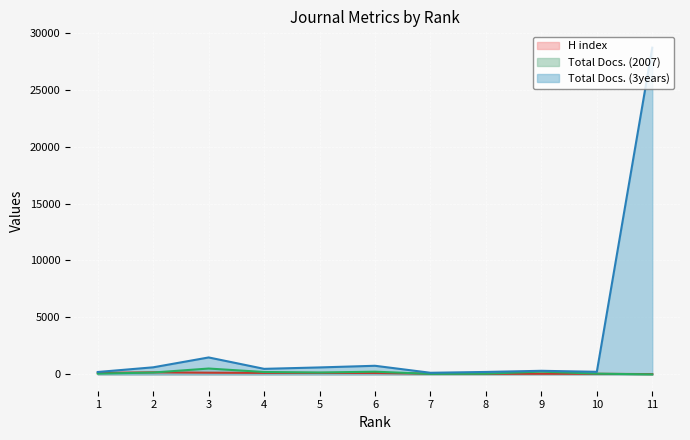

Where is the first local maximum for Total Docs. (3years)?

3